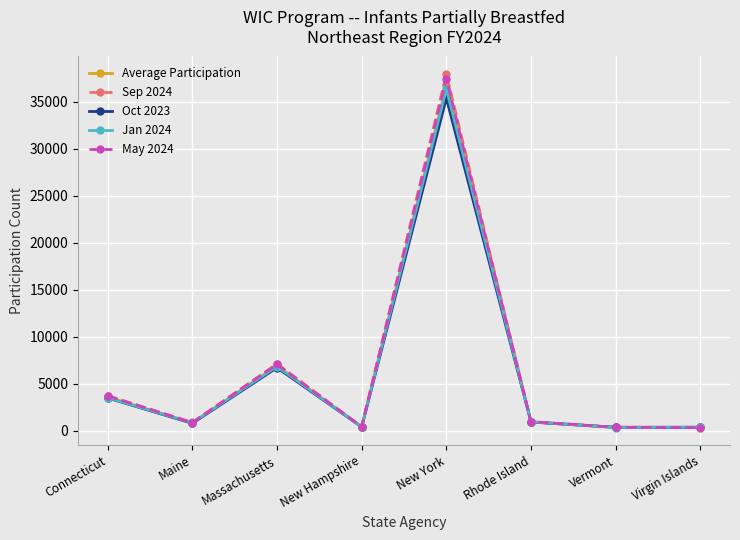

The Average Participation series shows 17250.7 at New York. True or false?

False